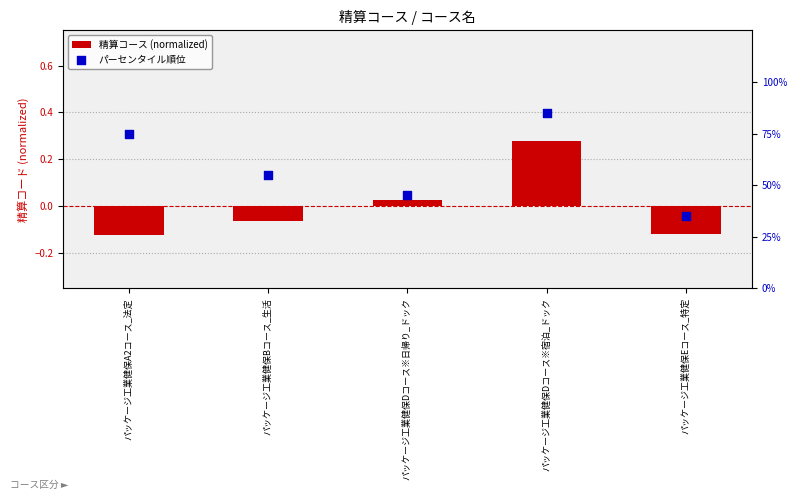

Which series has the largest Y range (max minus min)?

パーセンタイル順位